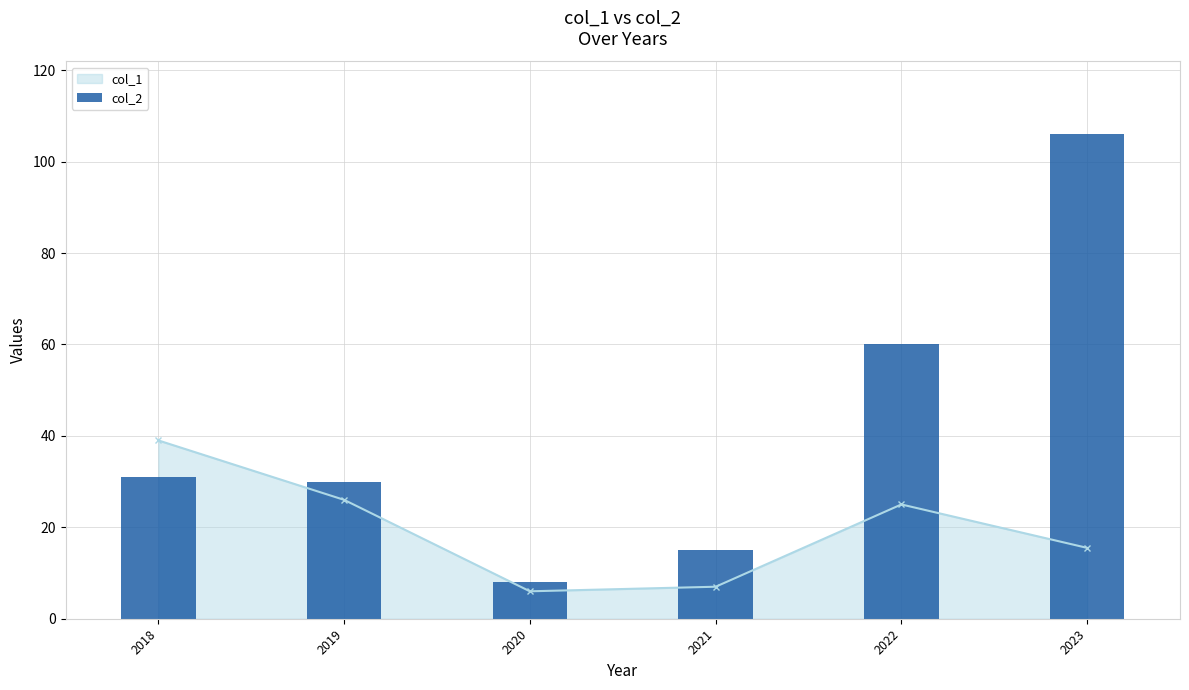

Where is the data nearest to the value 57?

2022